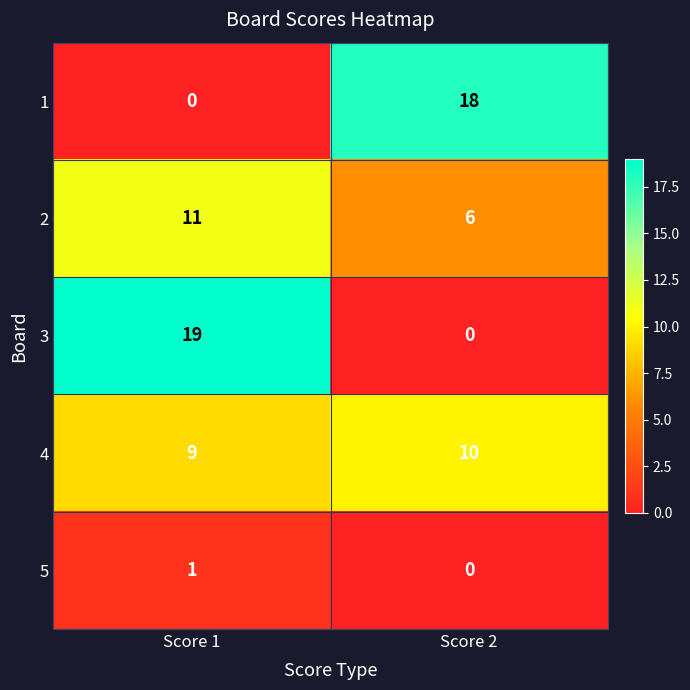

What is the maximum value shown in the chart?

19